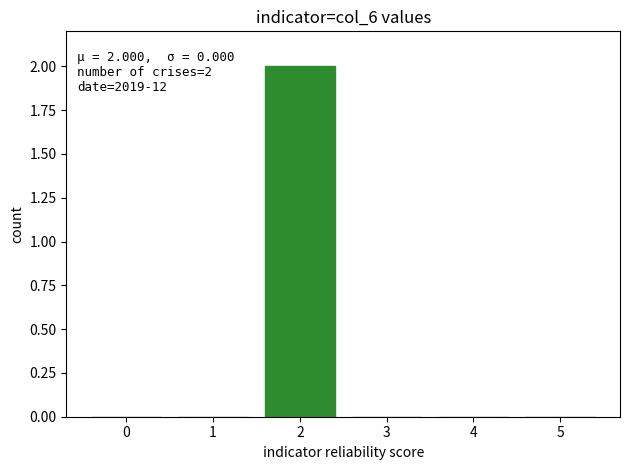

Reading left to right, list all the values displayed in this chart.

0=0	1=0	2=2	3=0	4=0	5=0